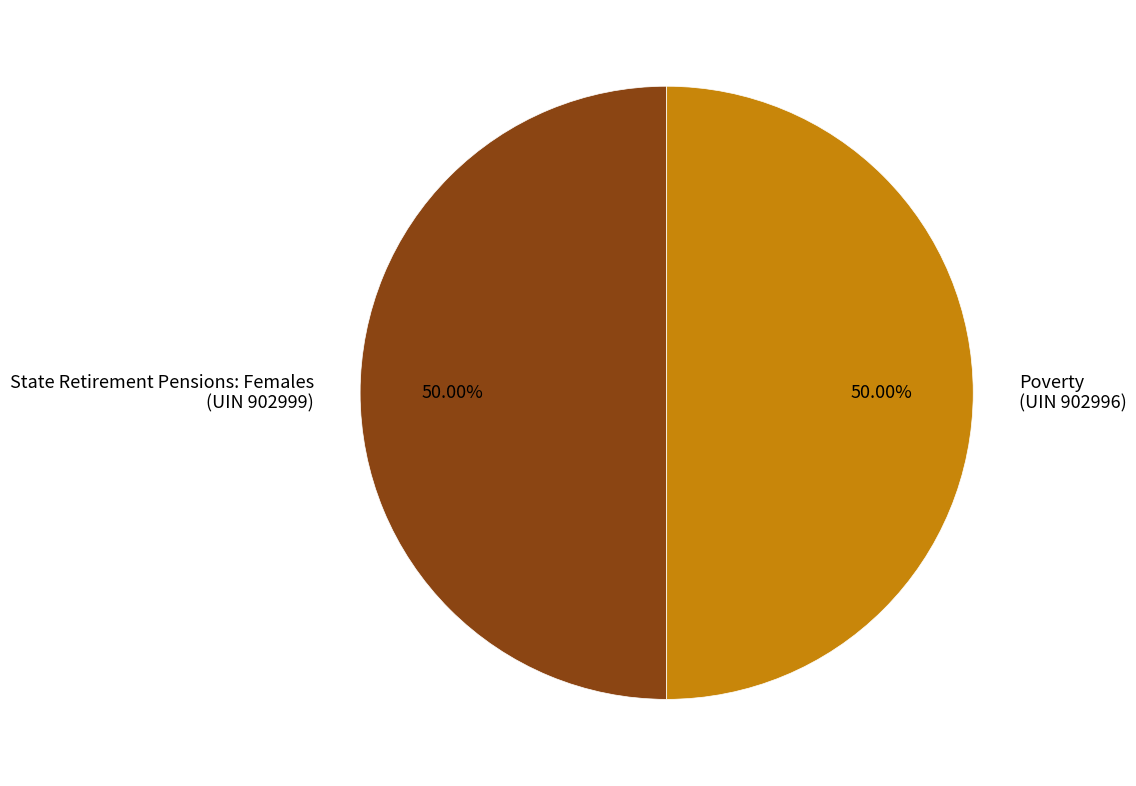

Count the number of slices in the pie.

2